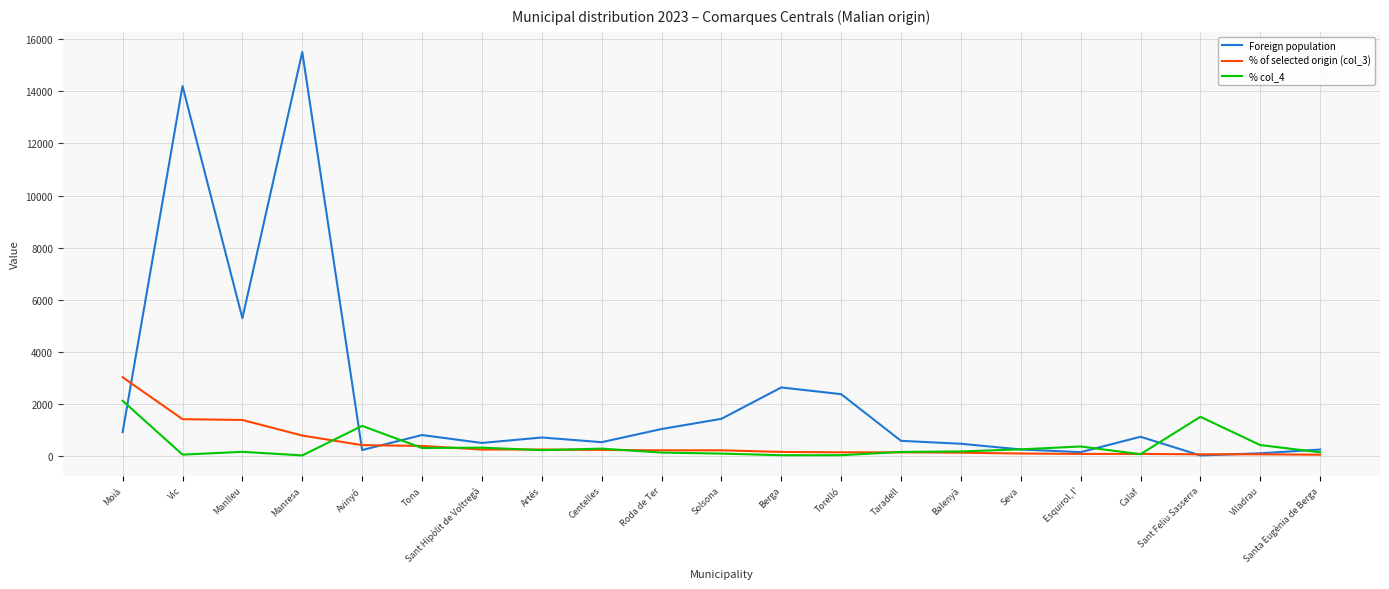

Where does the Foreign population series first go above 722?

Moià